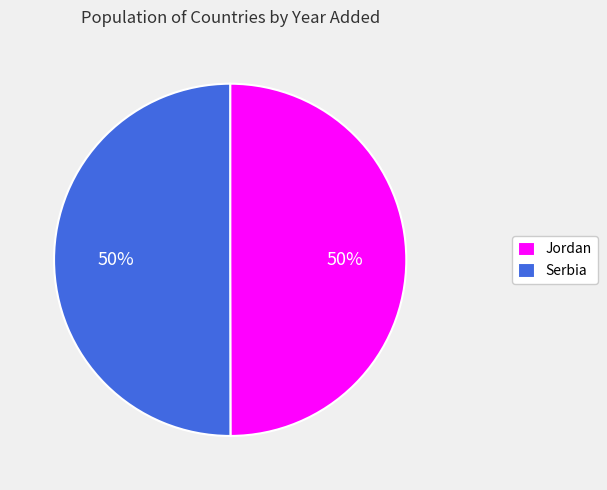

What percentage is the Serbia slice, to the nearest percent?

50%